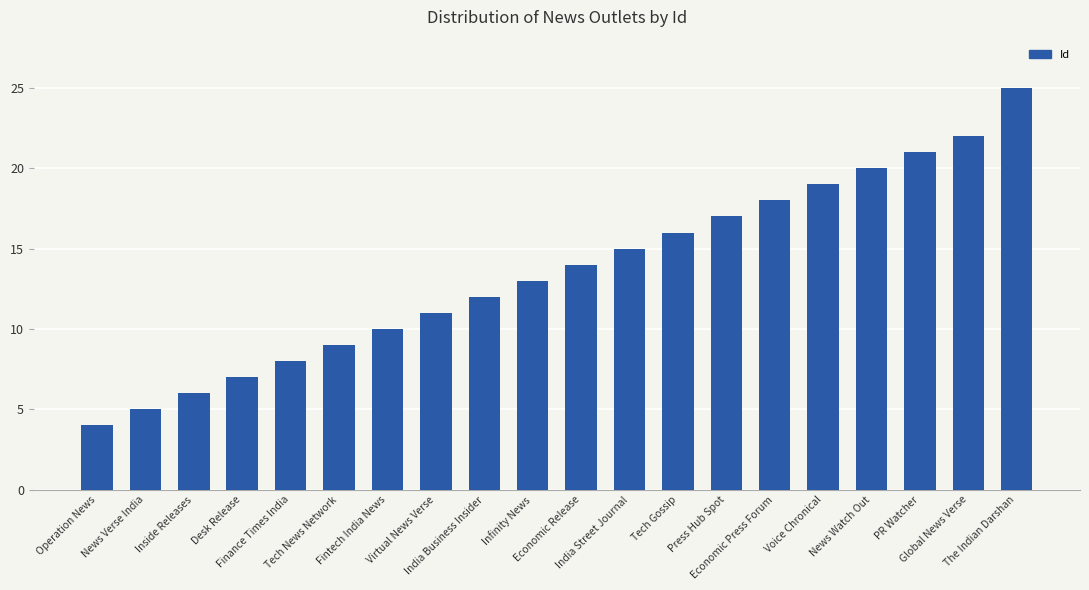

What is the label of the 14th bar from the right?

Fintech India News